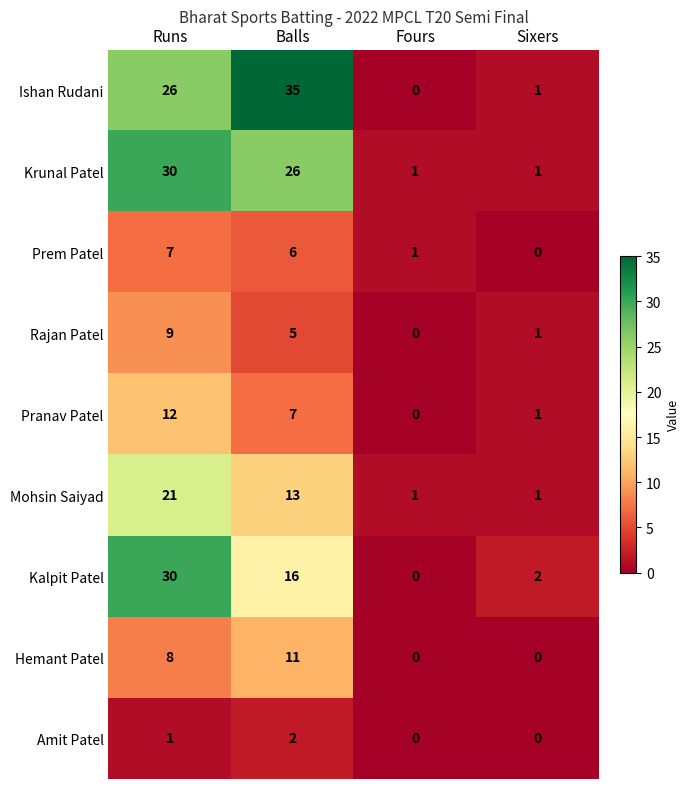

Which label corresponds to the largest value in the chart?

Balls